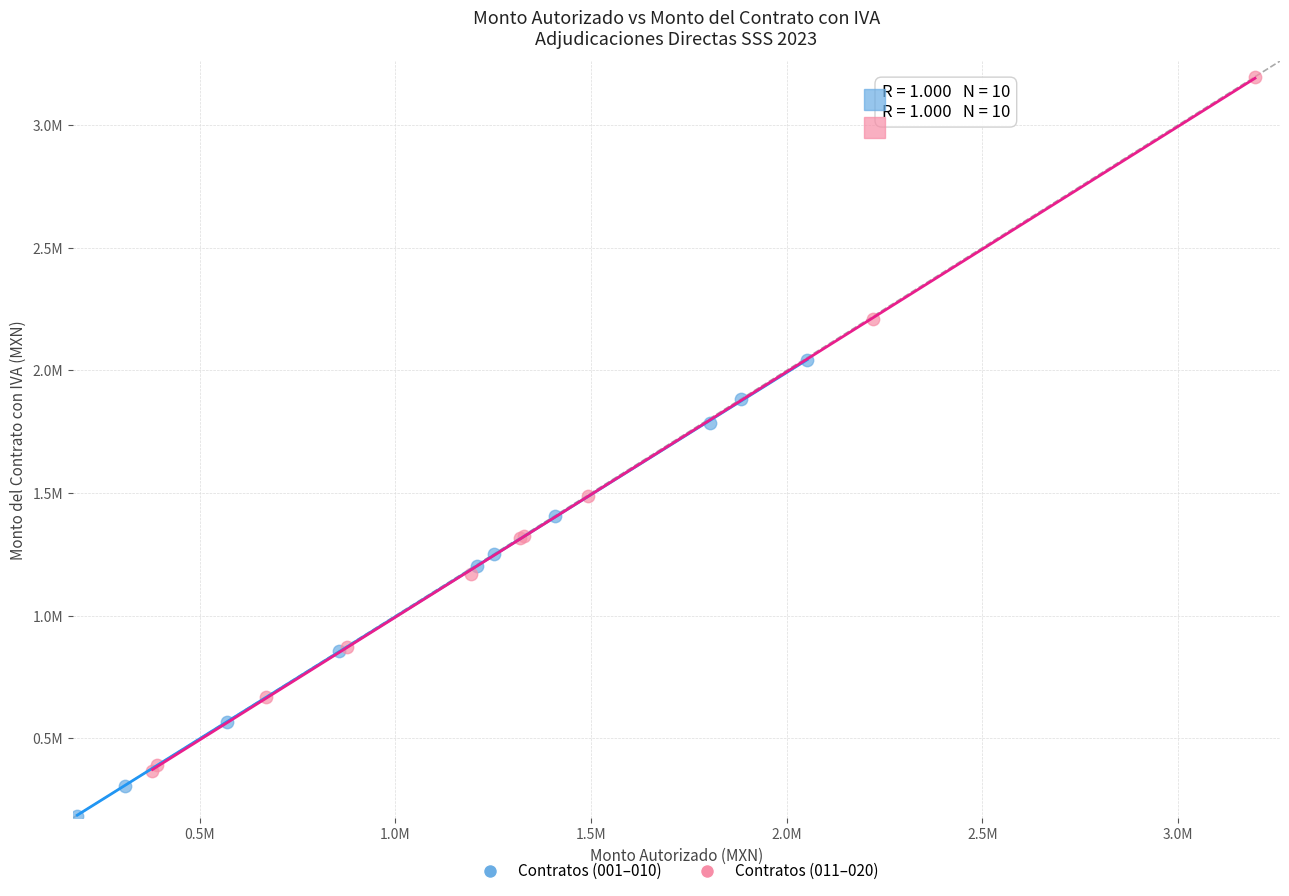

Which series contains the highest Y value?

Contratos (011–020)